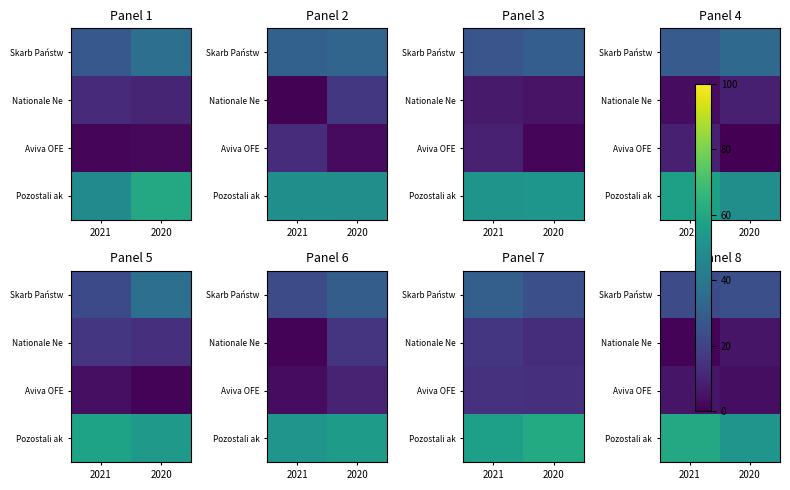

Count the number of data series in this chart.

4